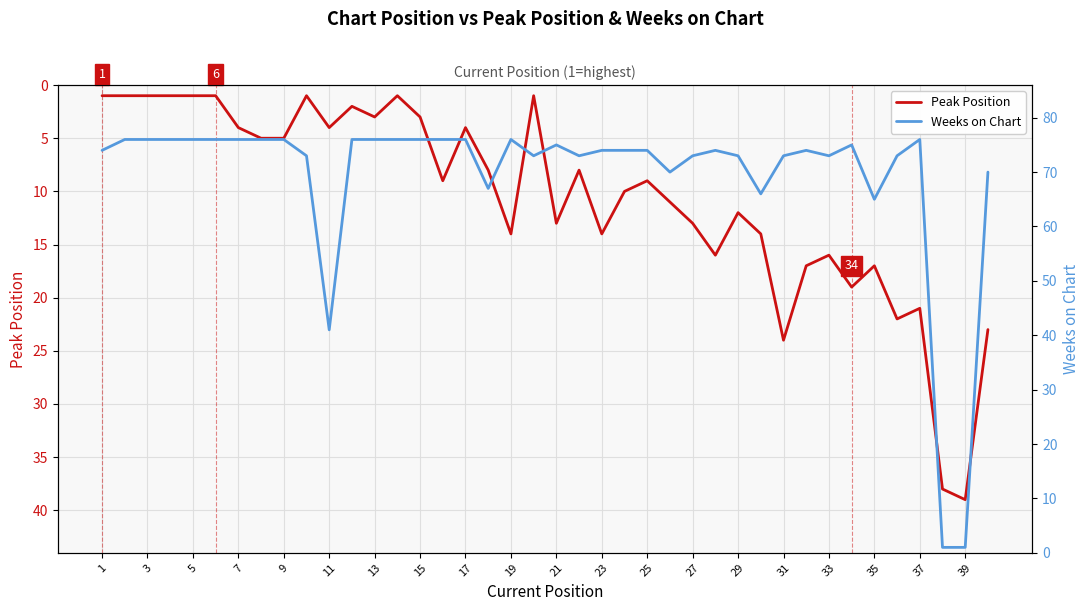

What is the maximum value for Peak Position?

39